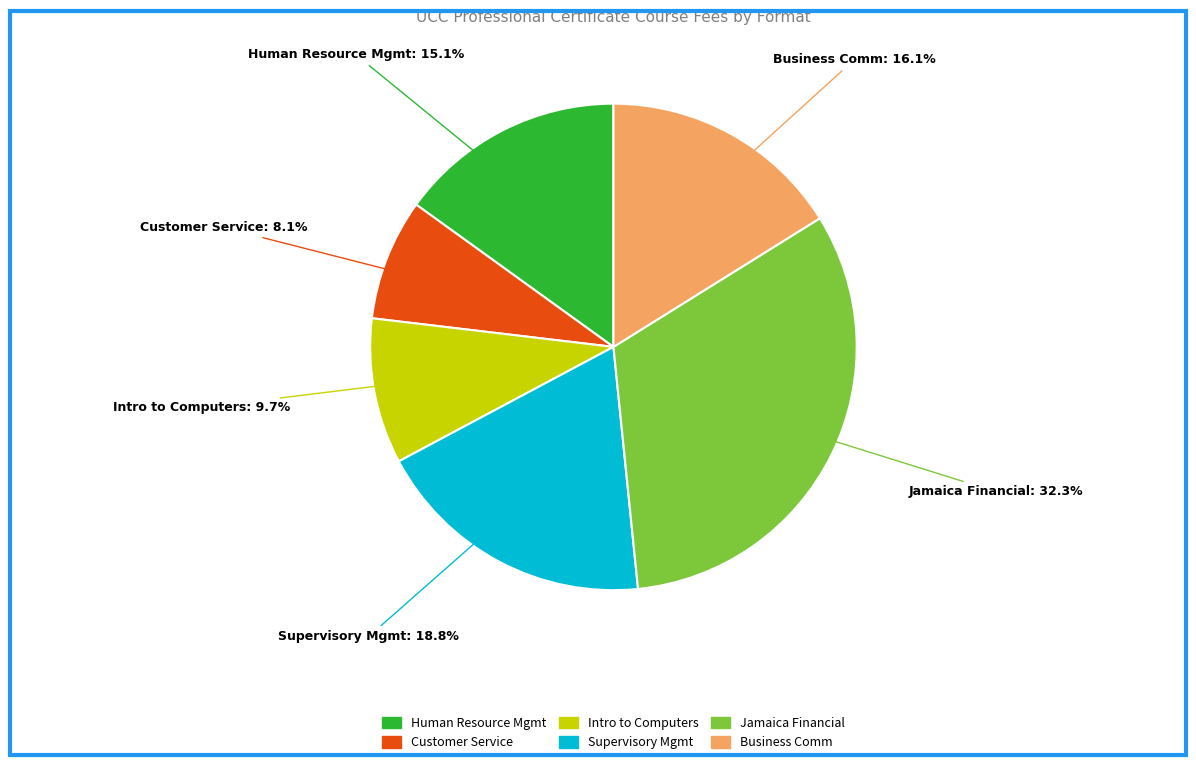

Does any single category account for the majority?

No